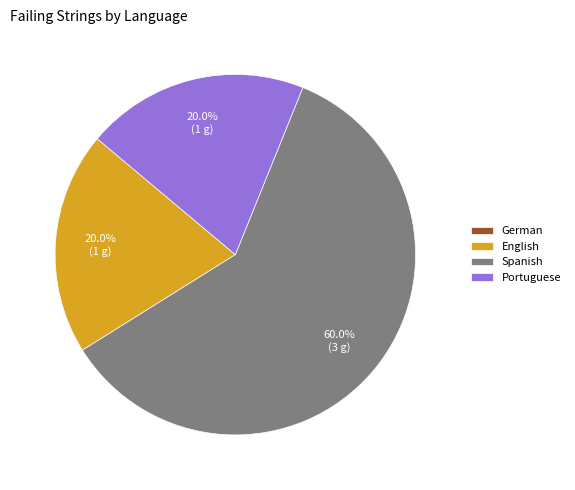

Which slice is the largest?

Spanish